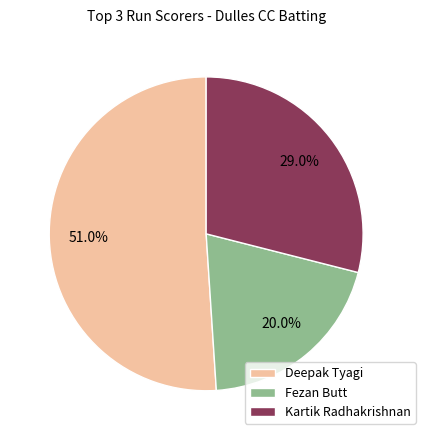

What is the largest slice in the pie chart?

Deepak Tyagi